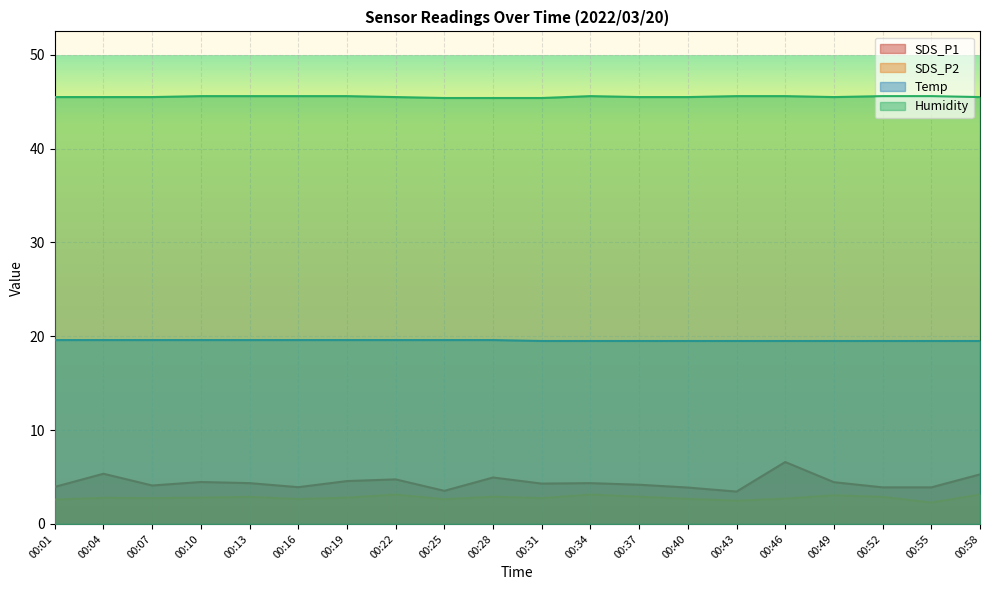

What is the sum of all SDS_P2 values?

55.9